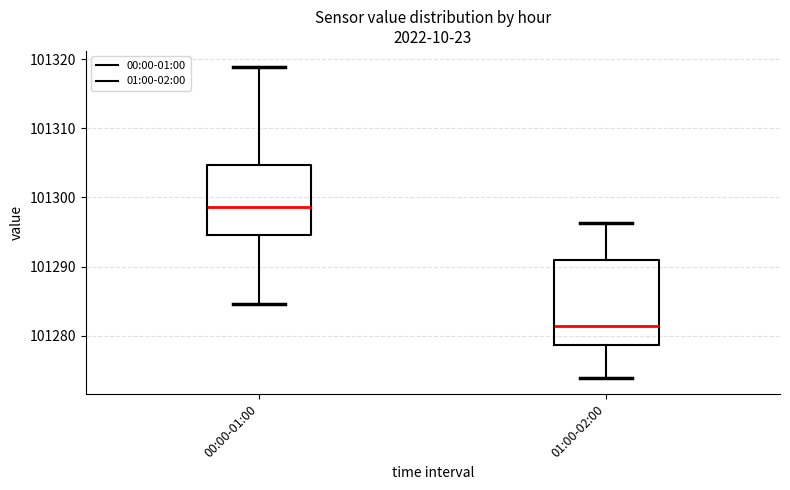

Where is the lower edge of the box for 01:00-02:00 on the y-axis? The values are not printed on the chart, so give them approximately, as read against the axis.

101279